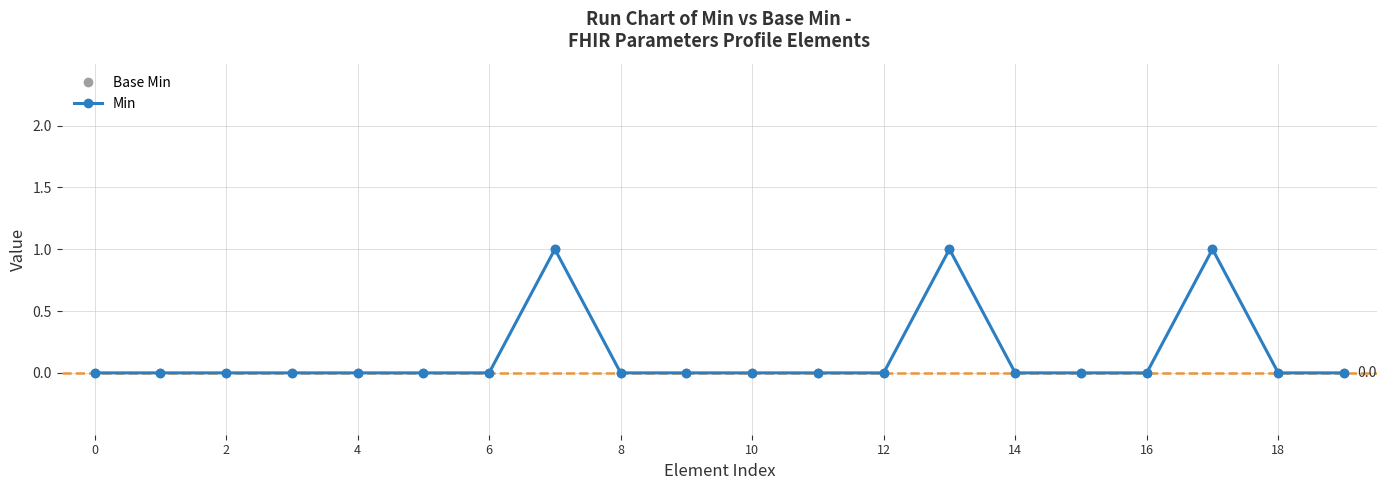

True or false: Base Min and Min cross at least once.

False